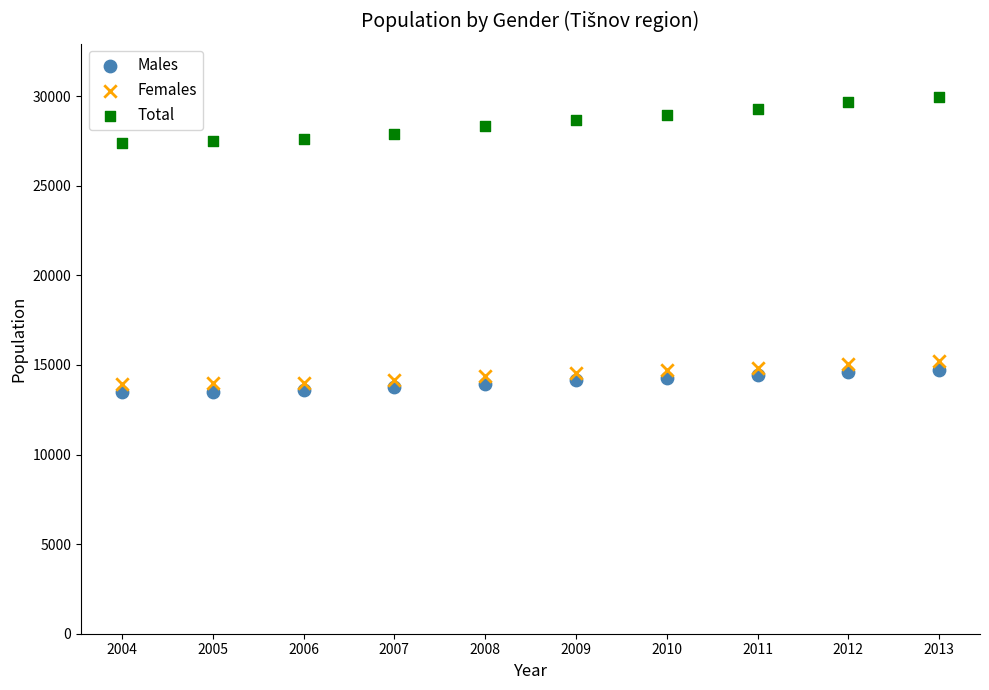

Which series reaches the maximum Y coordinate?

Total